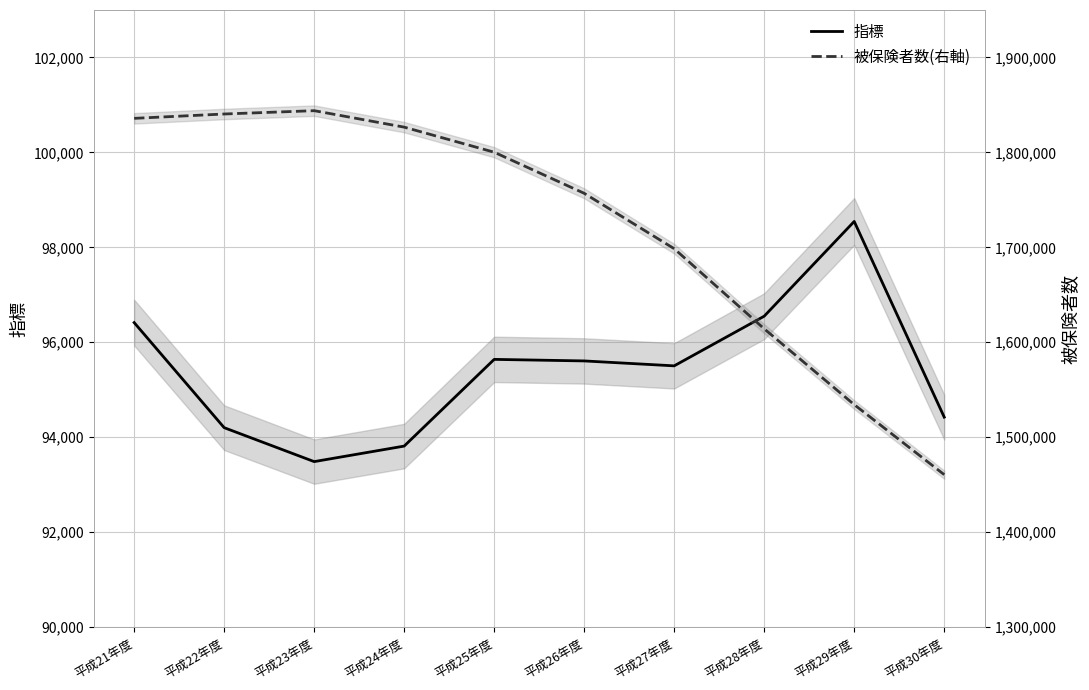

How many interior local peaks does the 被保険者数(右軸) series have?

1